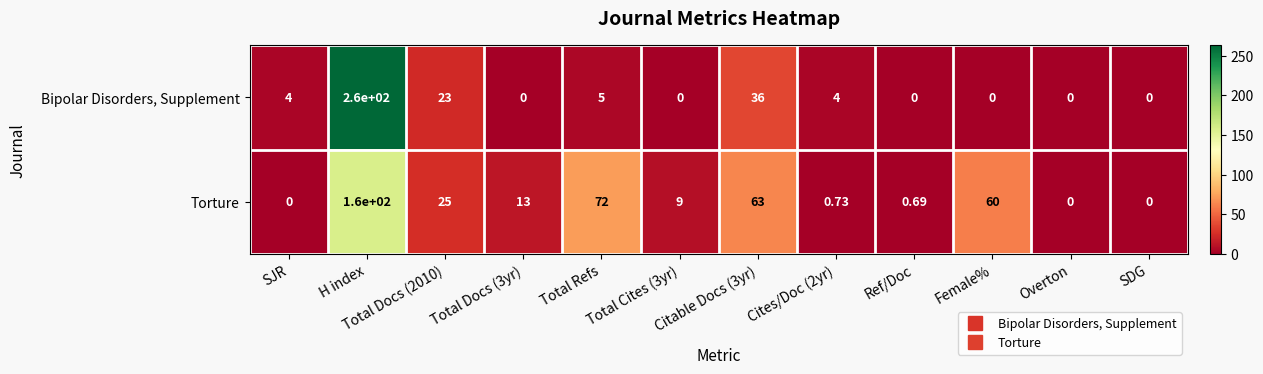

Which series changed the most between Total Cites (3yr) and SDG?

Torture